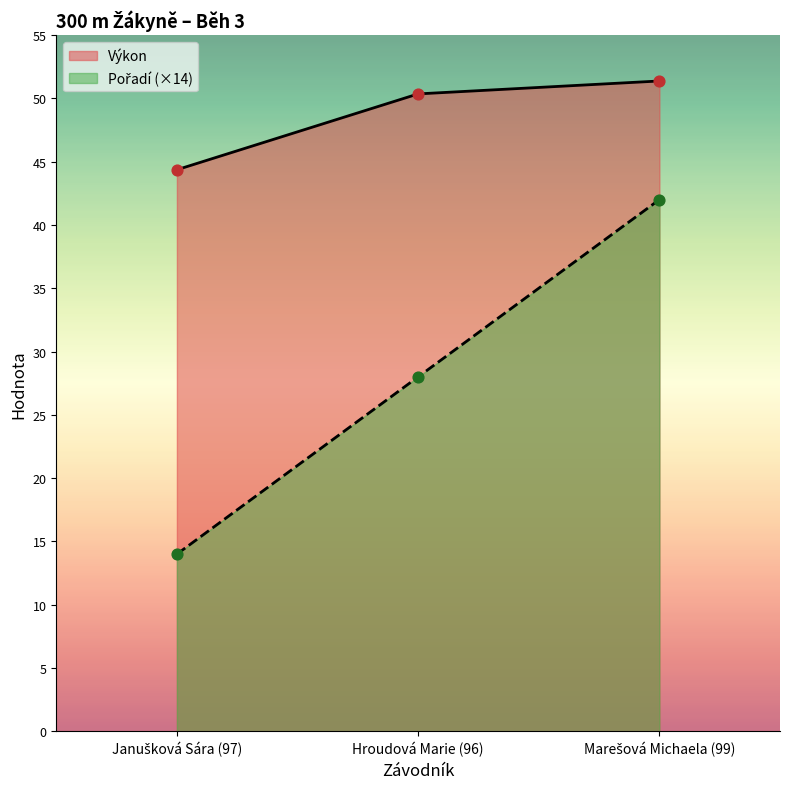

At which category is the sum across all series the highest?

Marešová Michaela (99)